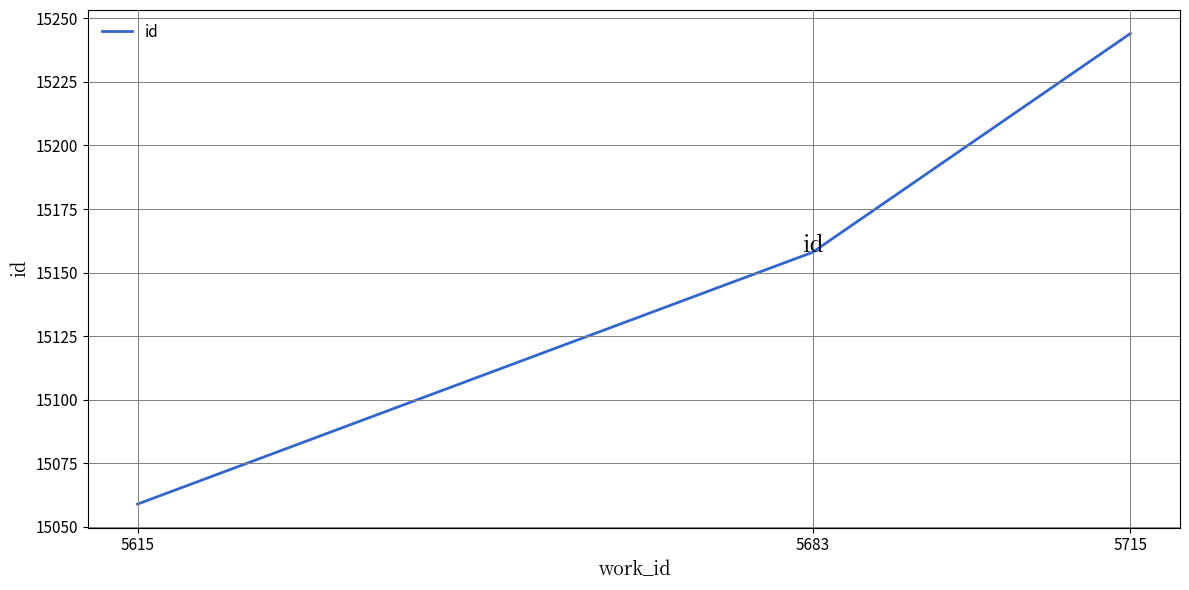

Rank the categories by value from highest to lowest.

5715, 5683, 5615